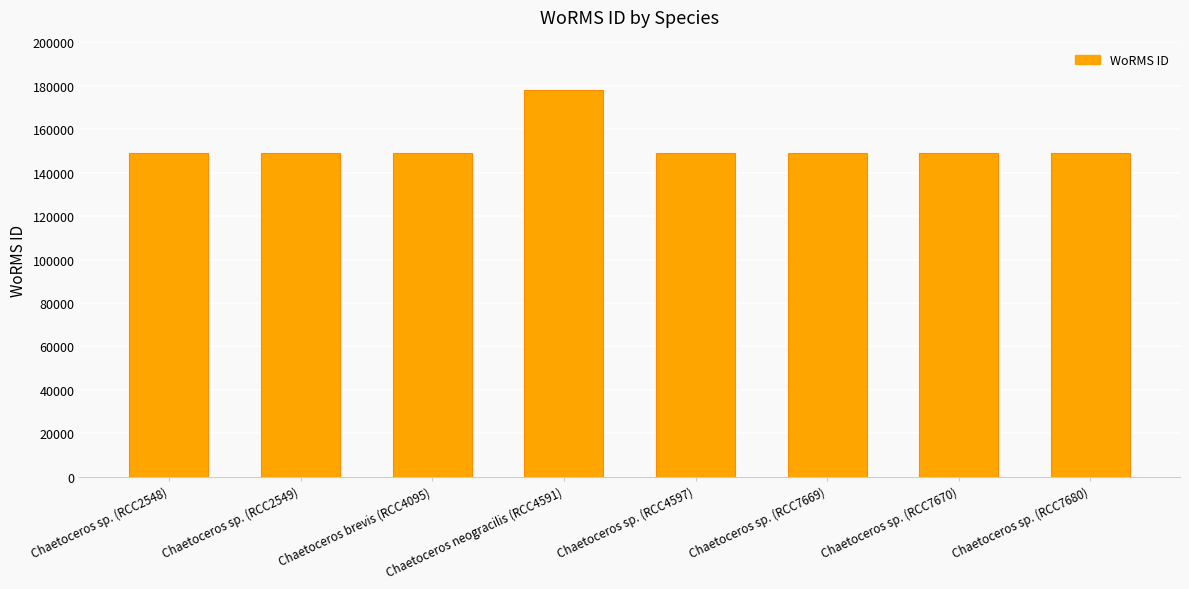

What is the greatest value displayed?

178207